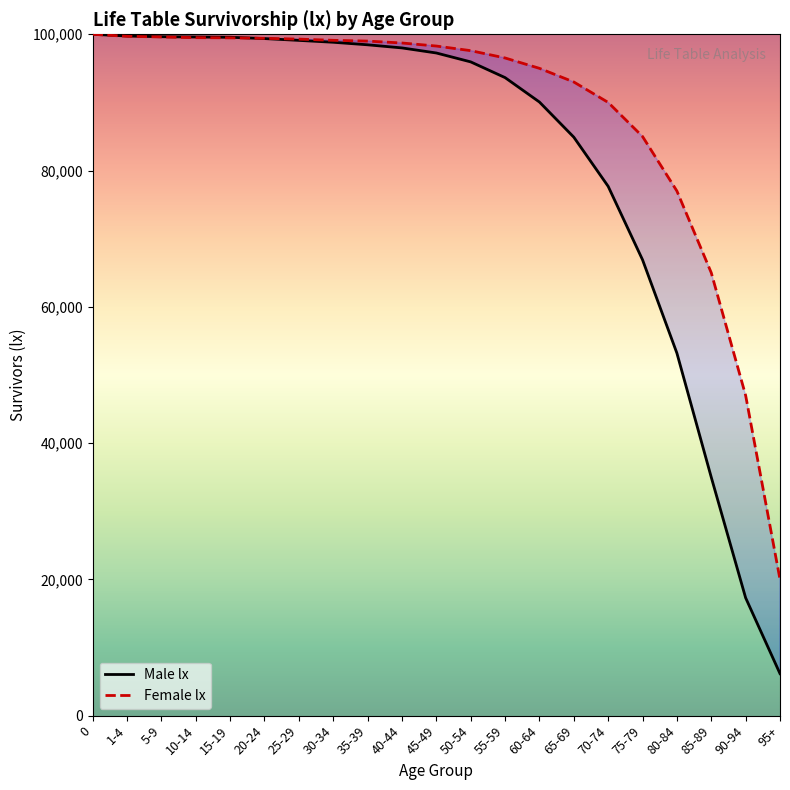

Reading left to right, what are all the values shown in this chart?

Male lx: 100000	99748	99644	99605	99562	99372	99105	98830	98457	98000	97256	95950	93643	90058	84901	77684	66905	53205	34983	17292	6163
Female lx: 100000	99704	99607	99508	99480	99407	99292	99114	99001	98721	98275	97598	96524	95003	93000	90000	85000	77000	65000	47000	20000